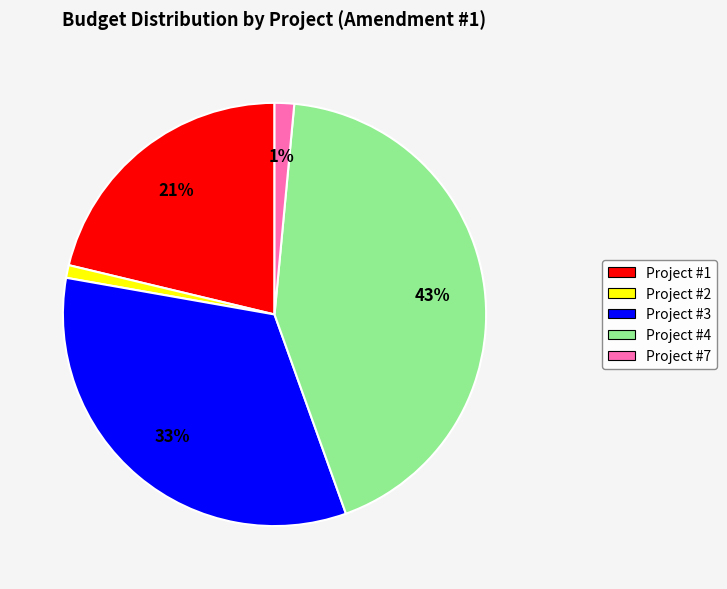

How many slices are in this pie chart?

5